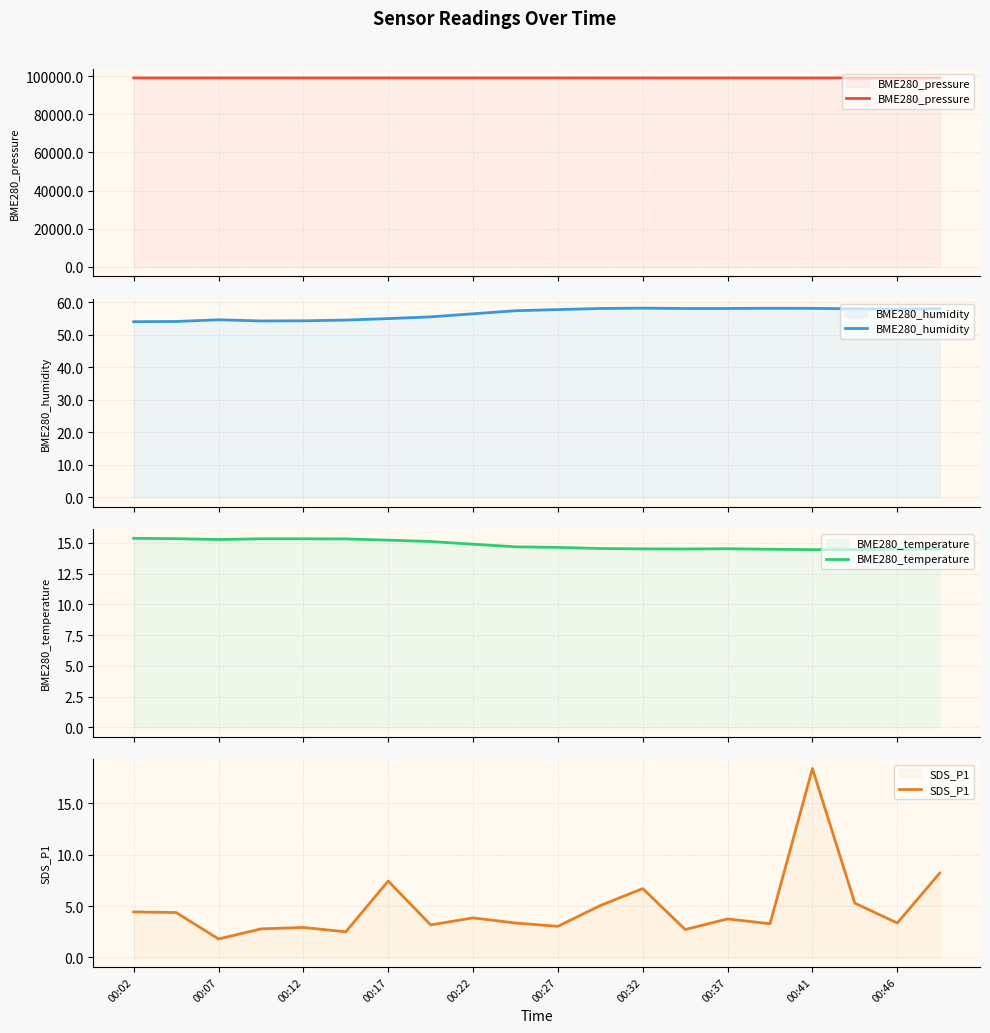

True or false: SDS_P1 has a value of 1.4 at 00:27.

False